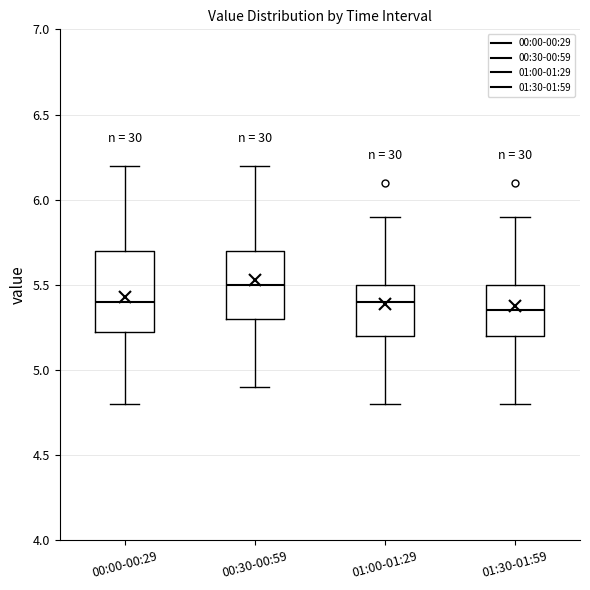

Comparing the boxes themselves (not the whiskers), which one is the tallest?

00:00-00:29